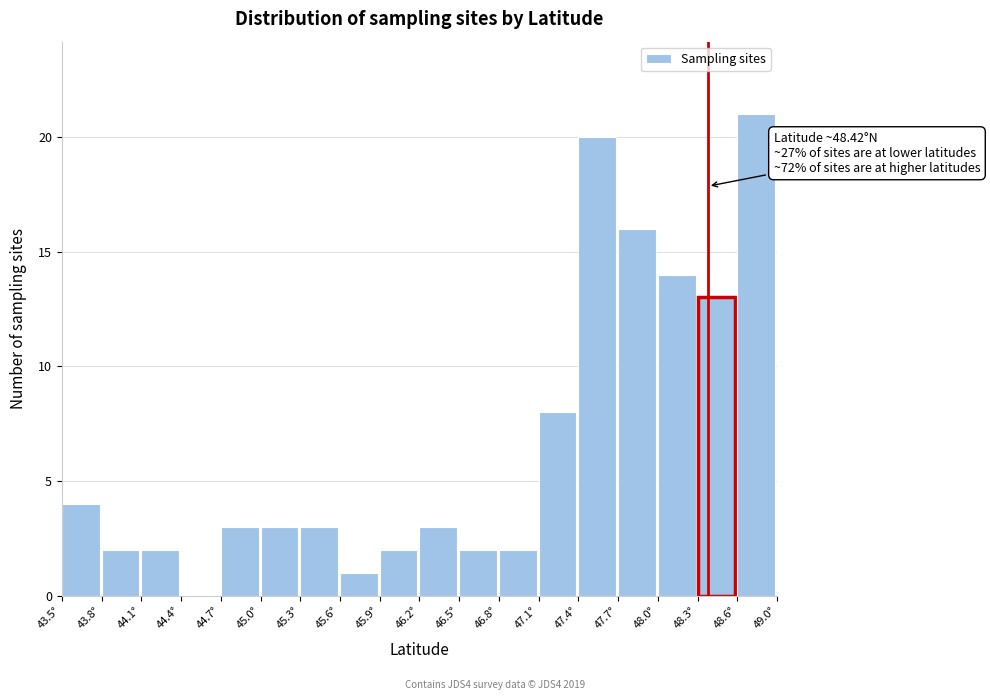

Which range on the x-axis has the tallest bar?

48.65 to 48.95